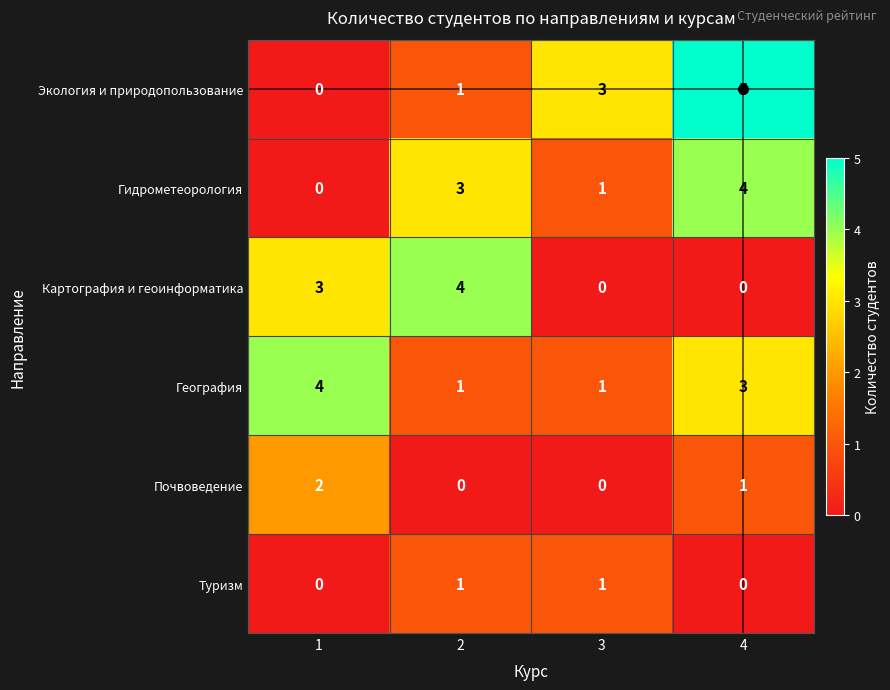

Is it true that Почвоведение equals 0 at 1?

False